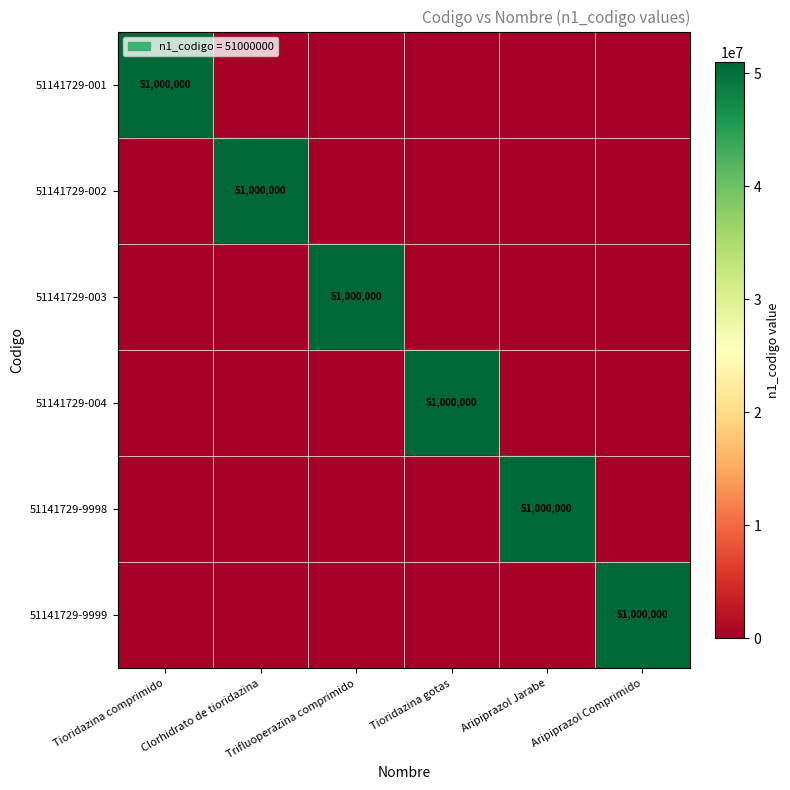

Between Aripiprazol Comprimido and Tioridazina gotas, which is larger?

Aripiprazol Comprimido